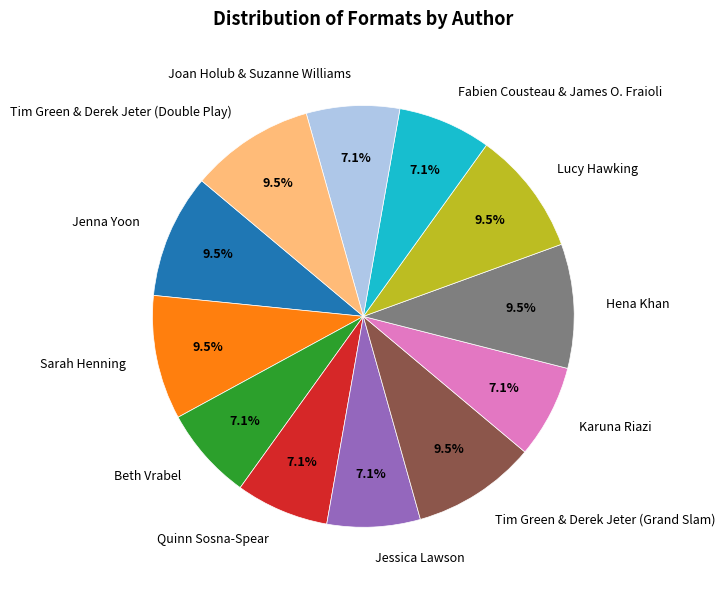

Combined, what portion of the pie is Tim Green & Derek Jeter (Grand Slam) and Jessica Lawson?

16.7%